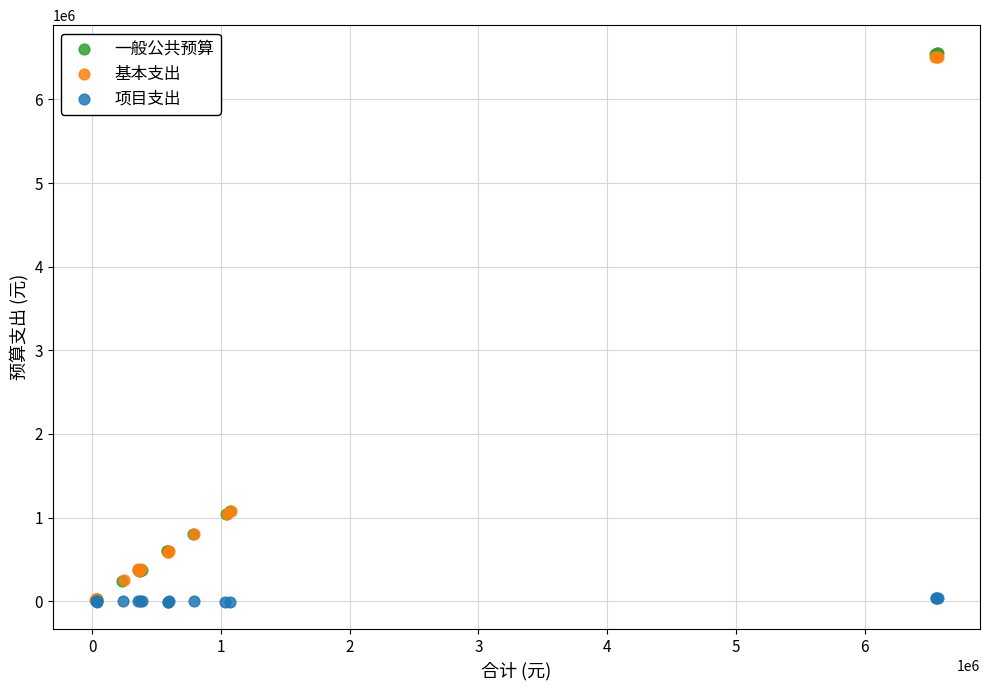

Which series has the largest Y range (max minus min)?

一般公共预算